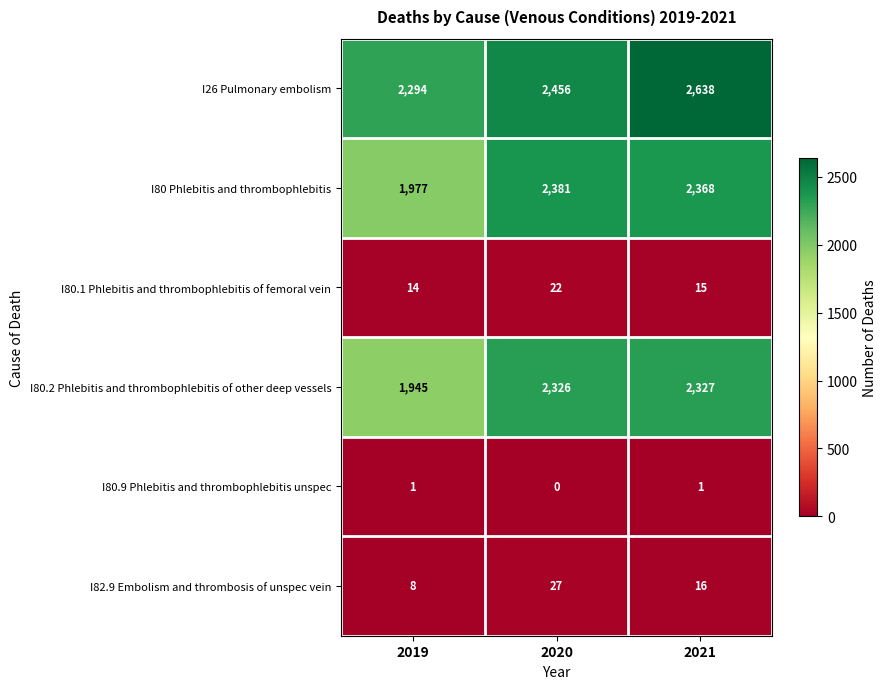

Reading right to left, list all the values displayed in this chart.

I26 Pulmonary embolism: 2021=2638	2020=2456	2019=2294
I80 Phlebitis and thrombophlebitis: 2021=2368	2020=2381	2019=1977
I80.1 Phlebitis and thrombophlebitis of femoral vein: 2021=15	2020=22	2019=14
I80.2 Phlebitis and thrombophlebitis of other deep vessels: 2021=2327	2020=2326	2019=1945
I80.9 Phlebitis and thrombophlebitis unspec: 2021=1	2020=0	2019=1
I82.9 Embolism and thrombosis of unspec vein: 2021=16	2020=27	2019=8